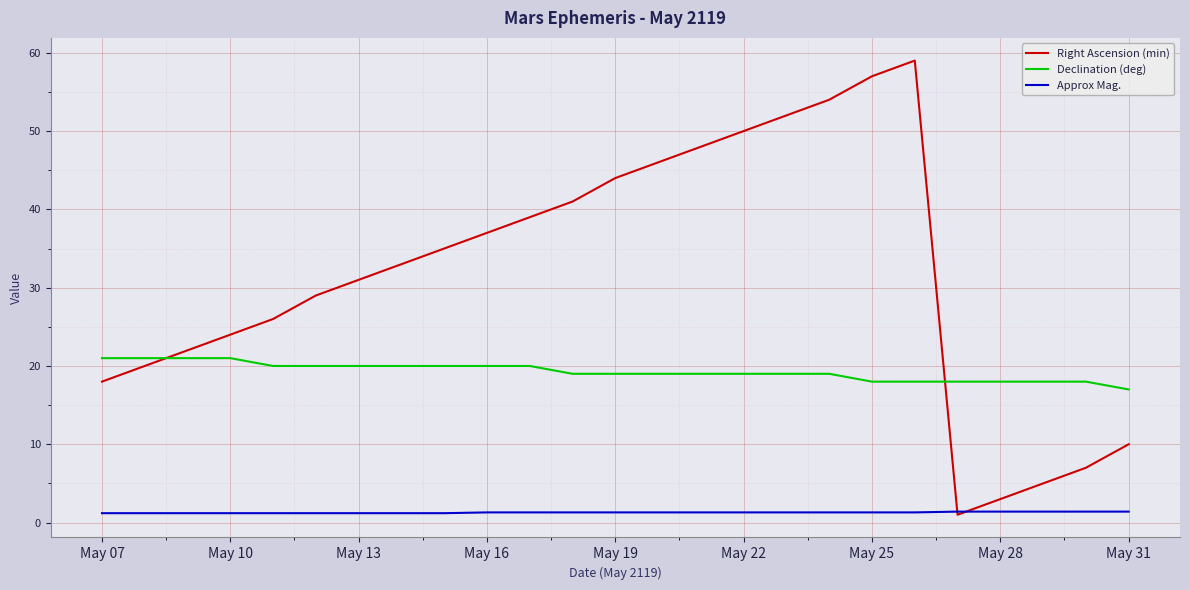

List the series in order of their peak value, highest first.

Right Ascension (min), Declination (deg), Approx Mag.